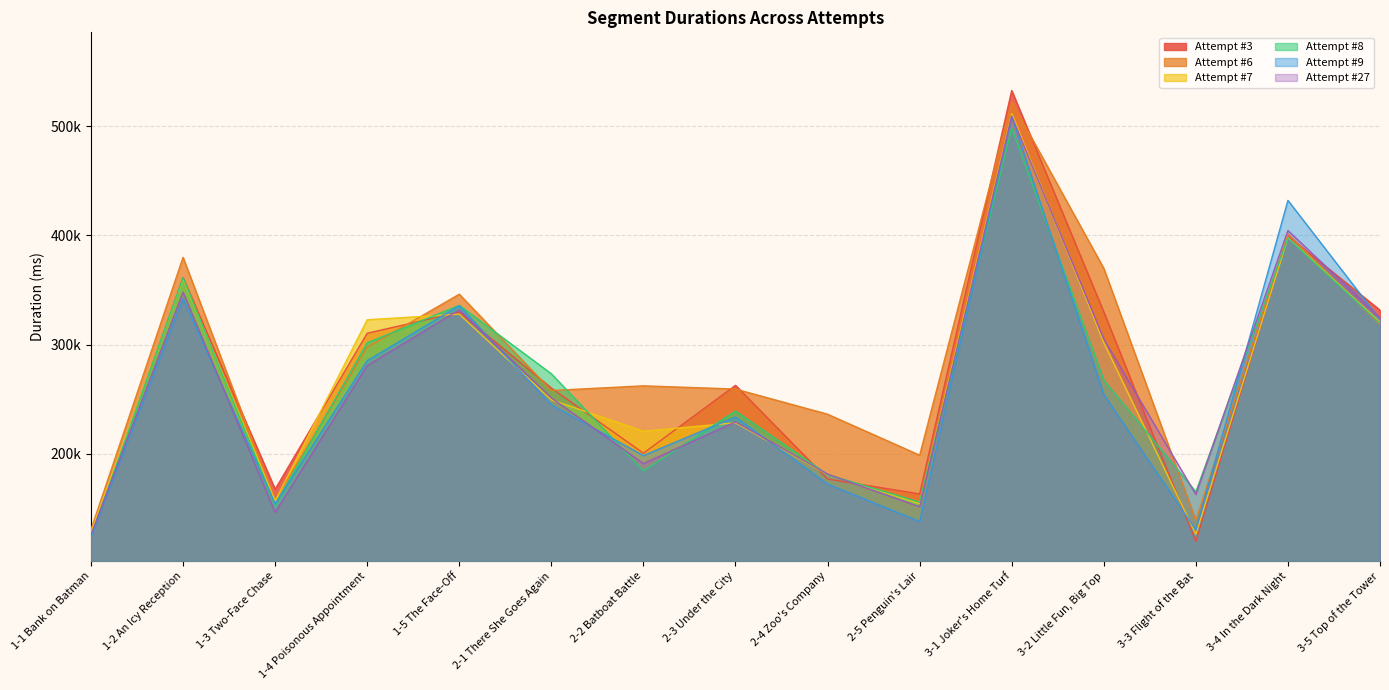

What are all the series names shown in the legend?

Attempt #3, Attempt #6, Attempt #7, Attempt #8, Attempt #9, Attempt #27